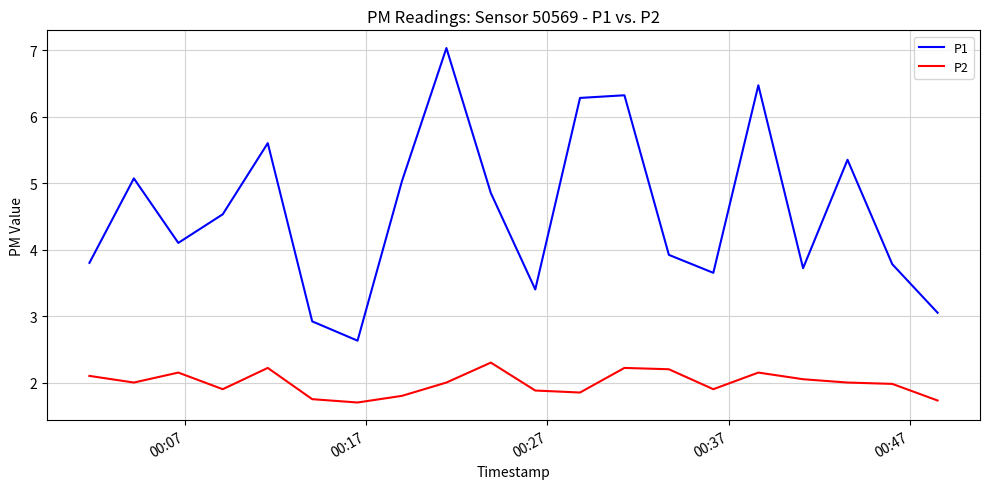

True or false: P2 and P1 intersect in this chart.

False